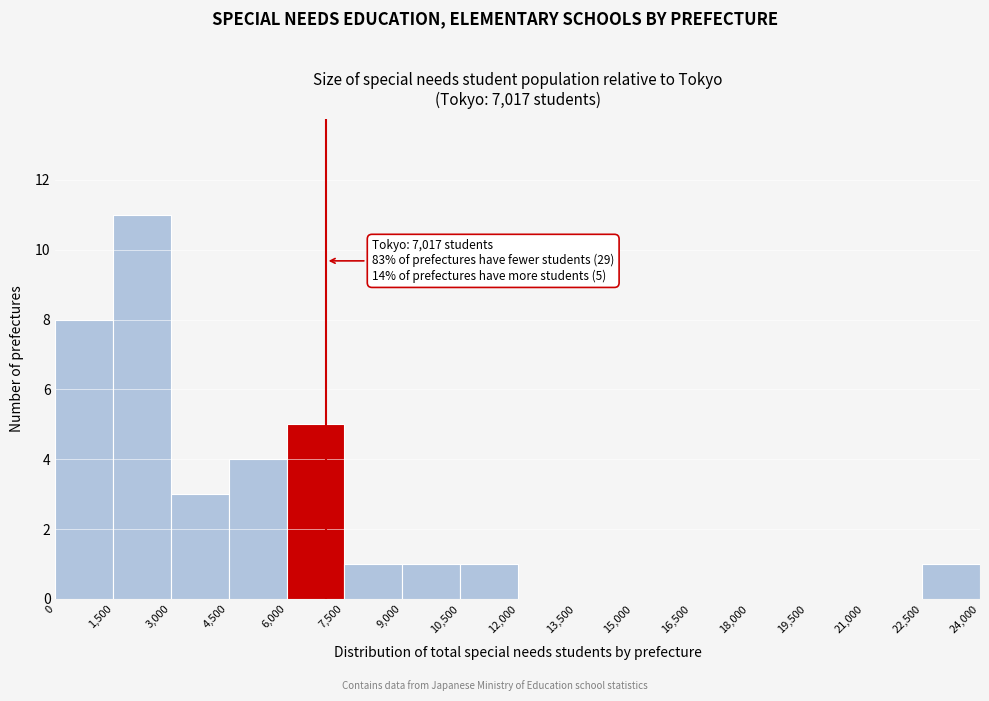

Over which range of the x-axis is the bar tallest?

1,500 to 3,000